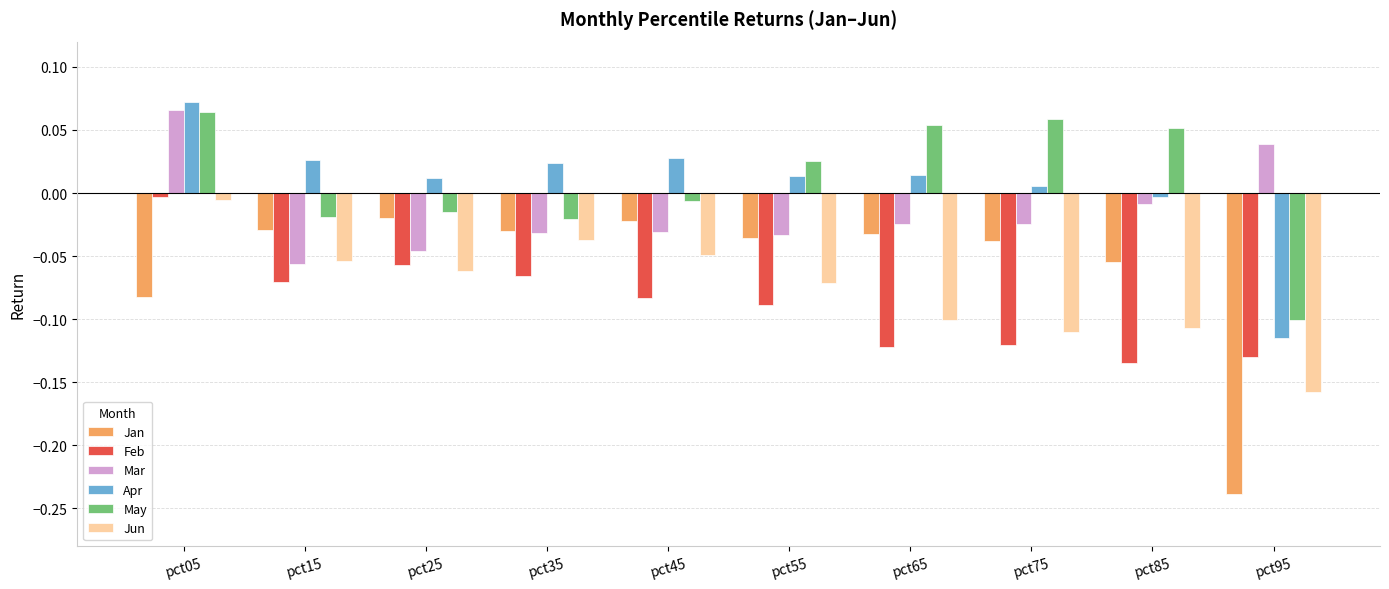

Which series has the widest spread of values?

Jan